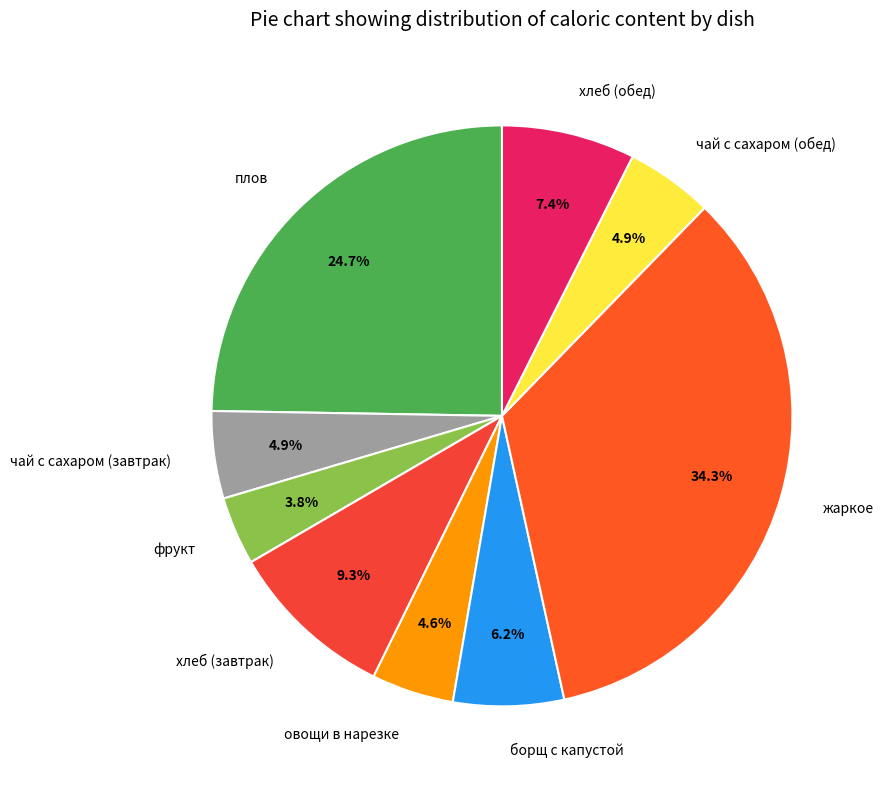

To the nearest percent, what portion does плов represent?

25%